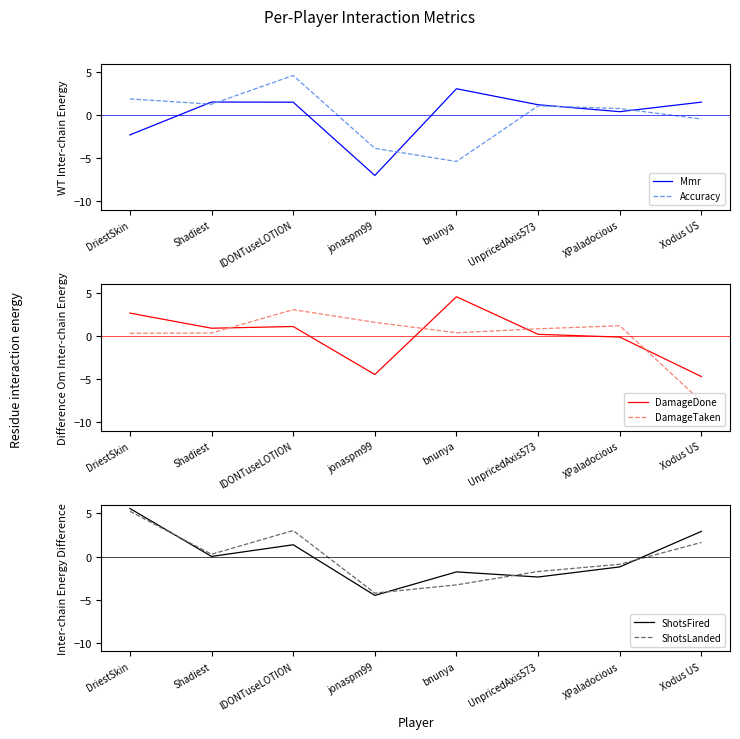

What is the label of the 3rd point from the right?

UnpricedAxis573